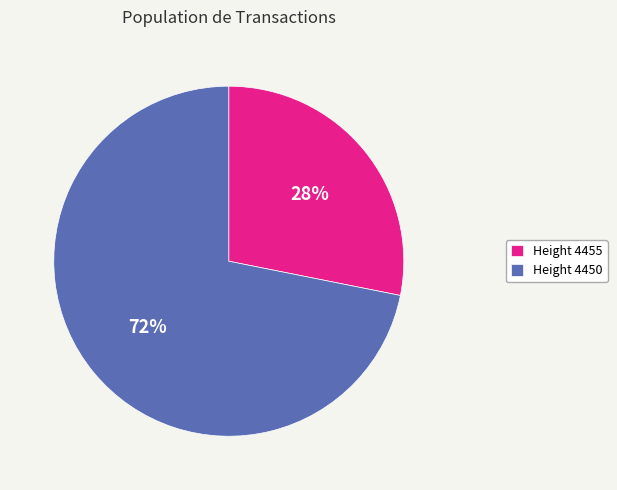

What is the ratio of the value at Height 4455 to the value at Height 4450?

0.4